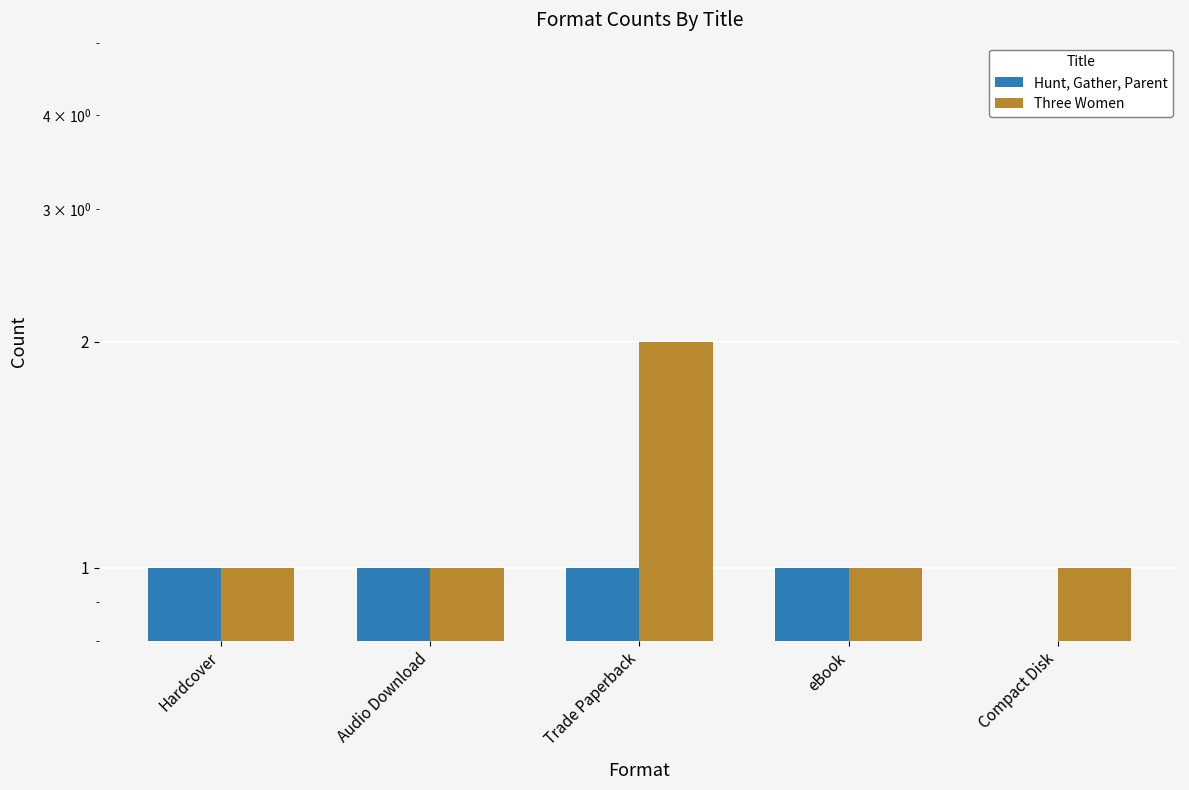

Between Audio Download and Compact Disk, which is larger?

Audio Download